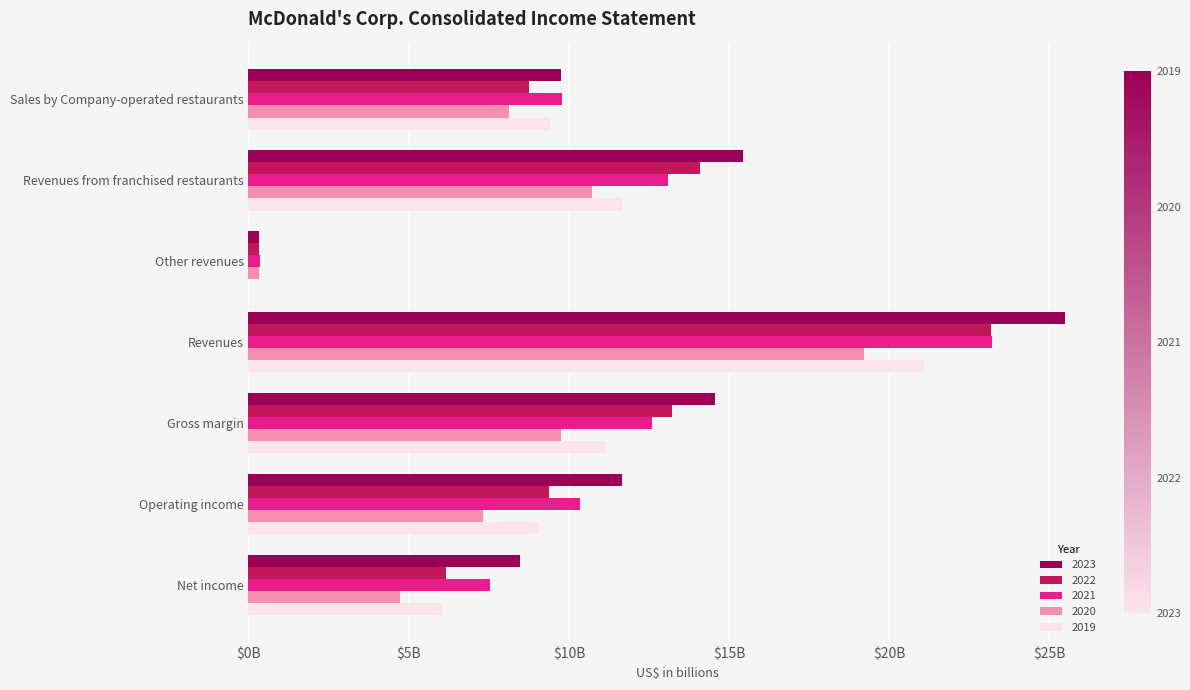

Reading left to right, transcribe all the data shown in this chart.

2023: 9.7	15.4	0.3	25.5	14.6	11.6	8.5
2022: 8.7	14.1	0.3	23.2	13.2	9.4	6.2
2021: 9.8	13.1	0.4	23.2	12.6	10.4	7.5
2020: 8.1	10.7	0.3	19.2	9.8	7.3	4.7
2019: 9.4	11.7	0.0	21.1	11.1	9.1	6.0